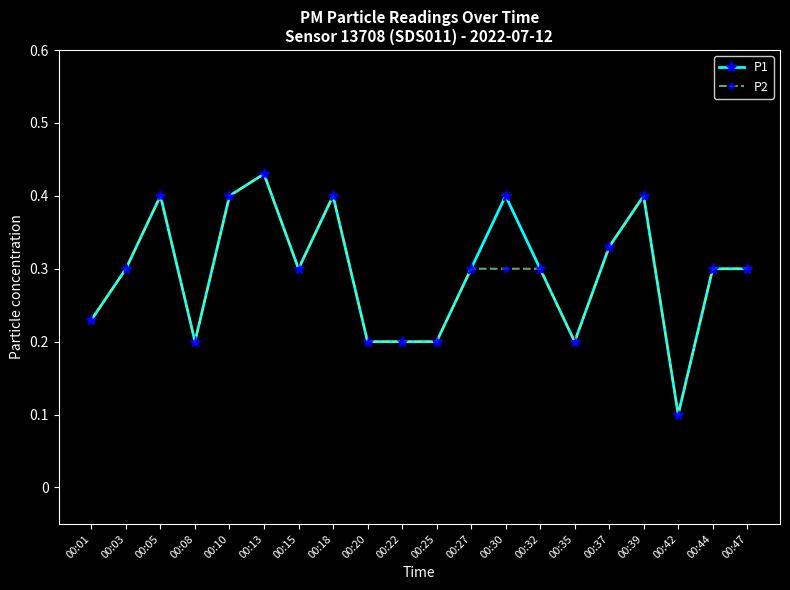

Where is the first local maximum for P1?

00:05